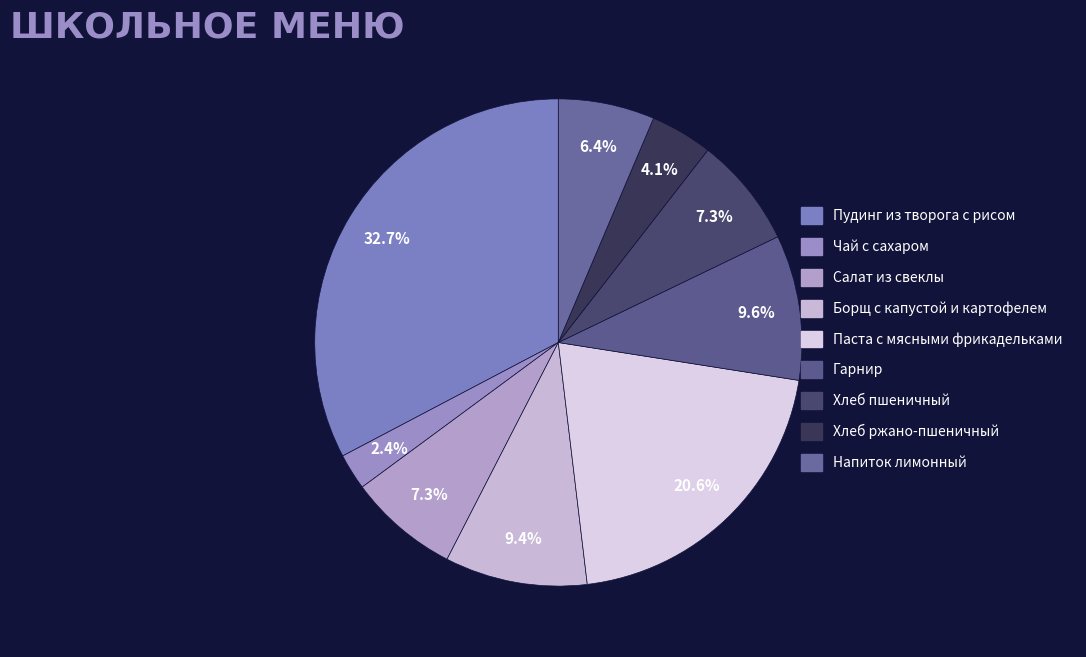

To the nearest percent, what portion does Хлеб ржано-пшеничный represent?

4%